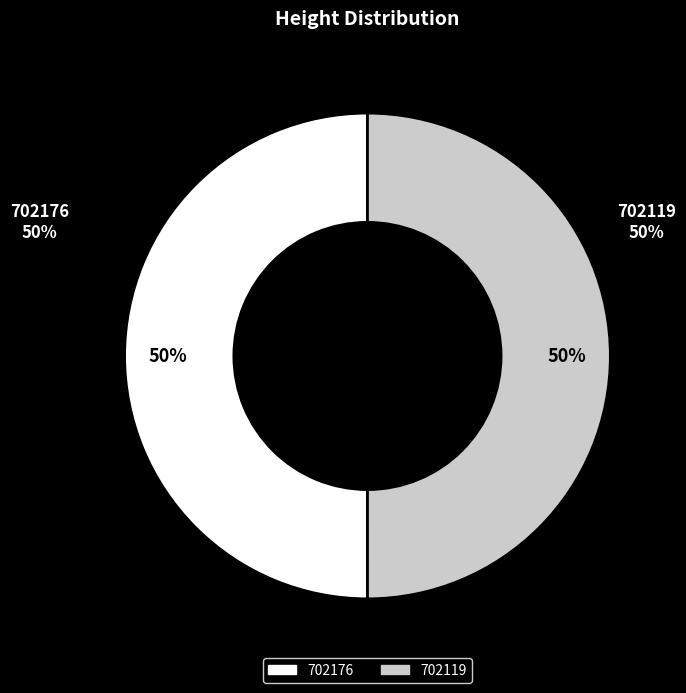

What is the largest slice in the pie chart?

702176